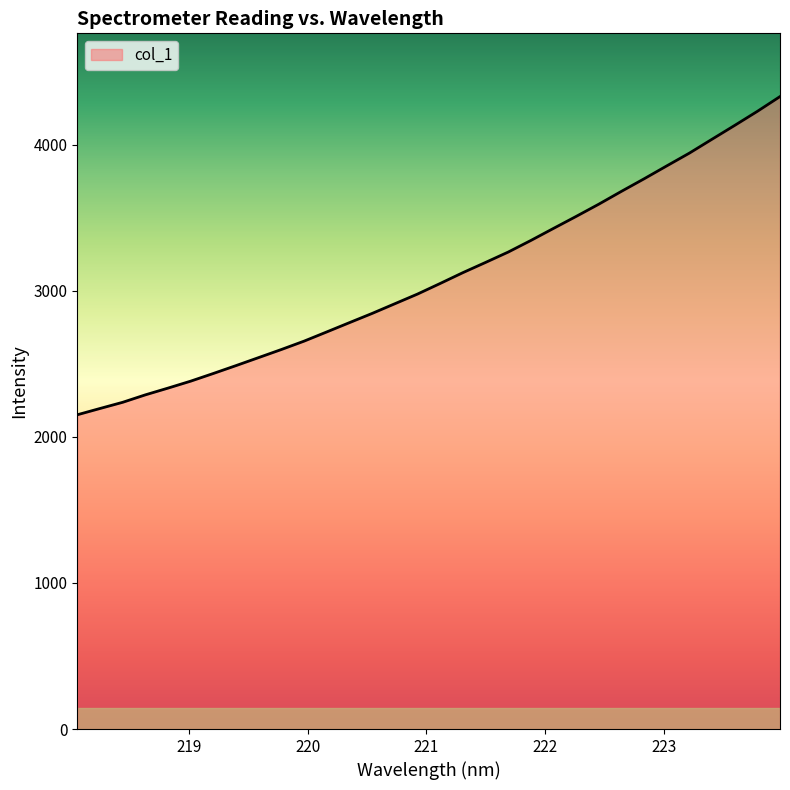

What is the maximum value shown in the chart?

4330.4